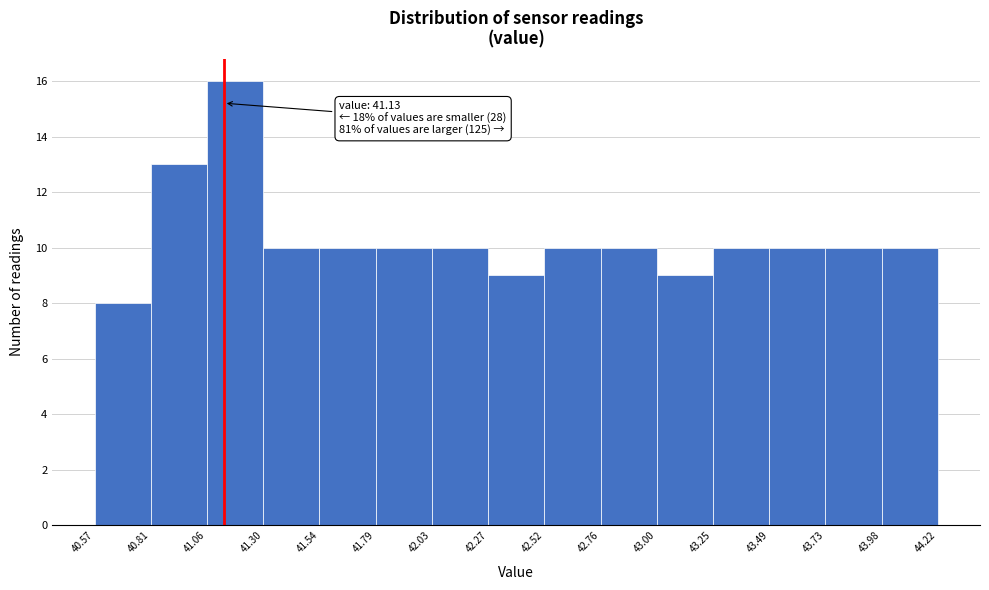

Which range on the x-axis has the tallest bar?

41.06 to 41.30